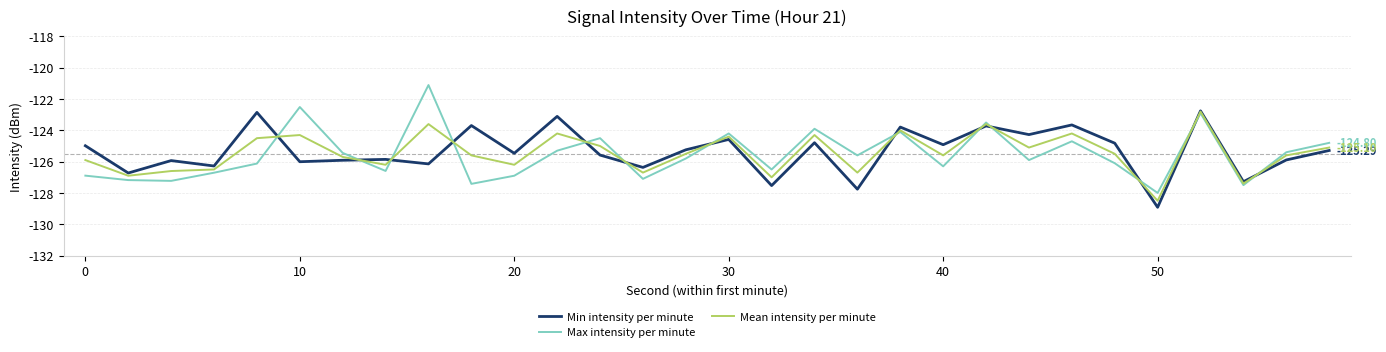

How many lines are shown in the chart?

3